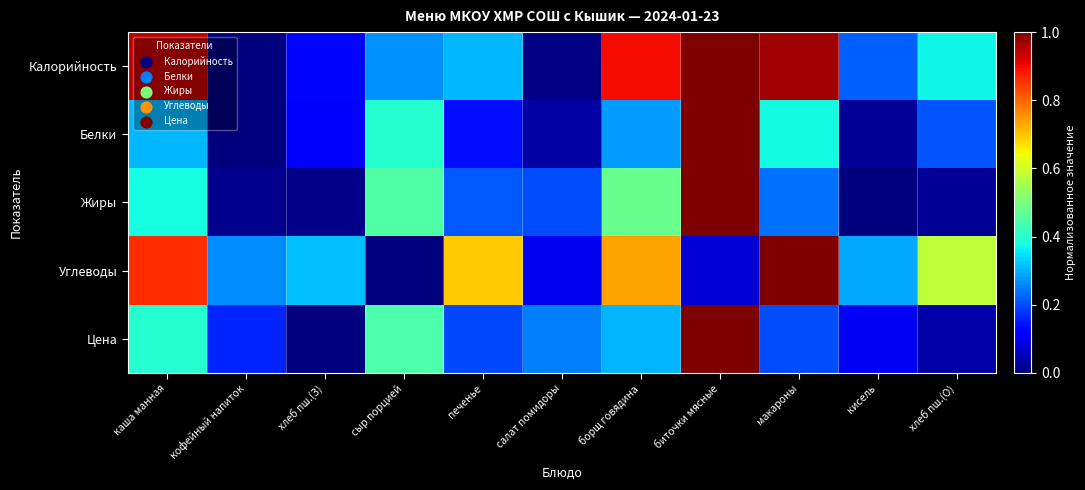

Which series changed the most between кофейный напиток and кисель?

Калорийность